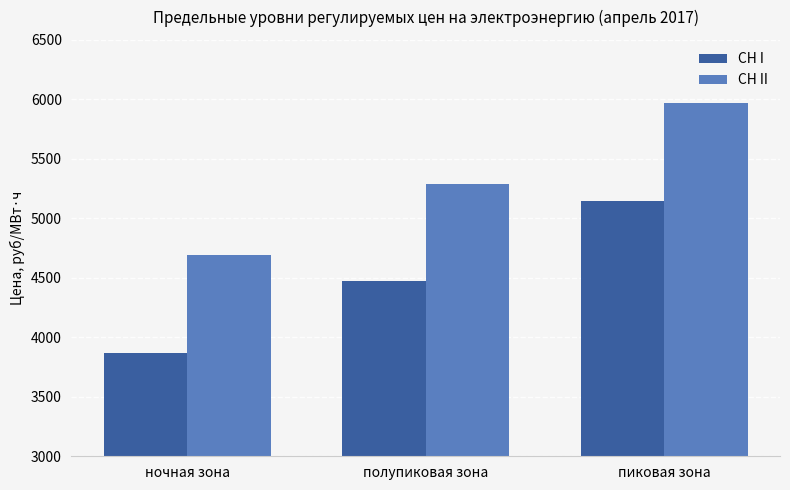

What is the spread (max minus min) of values at пиковая зона?

816.8